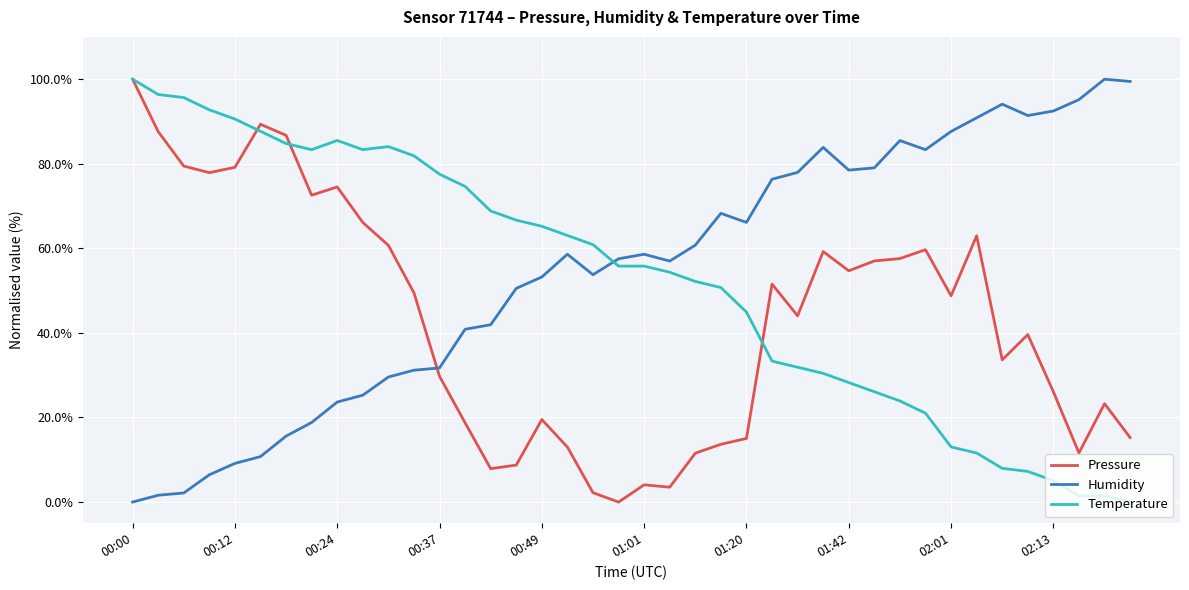

How many lines are shown in the chart?

3